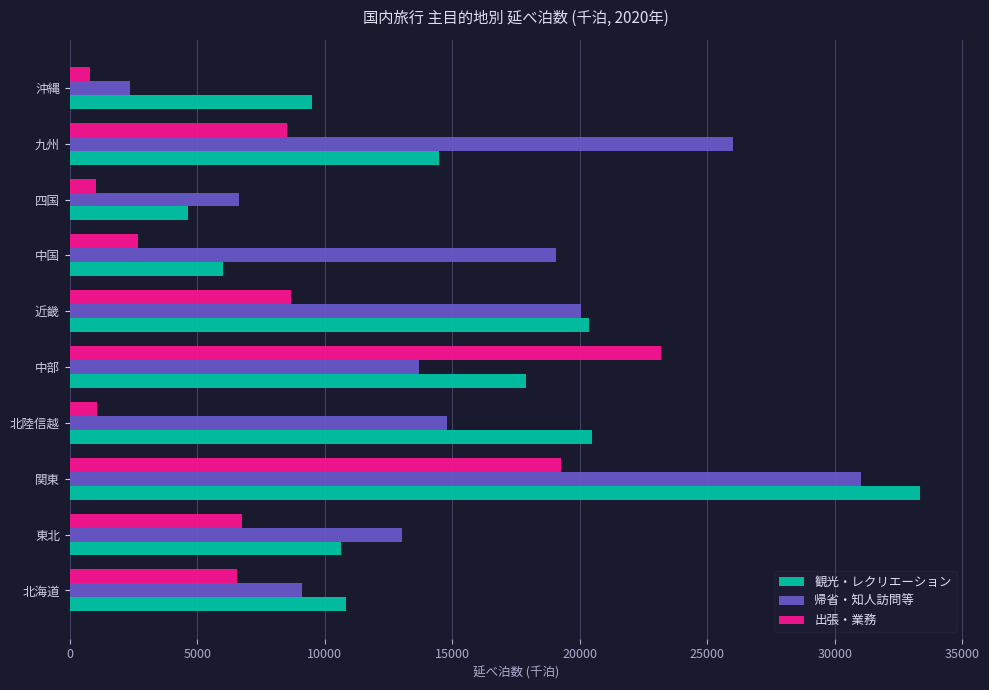

What is the greatest value displayed?

33351.4